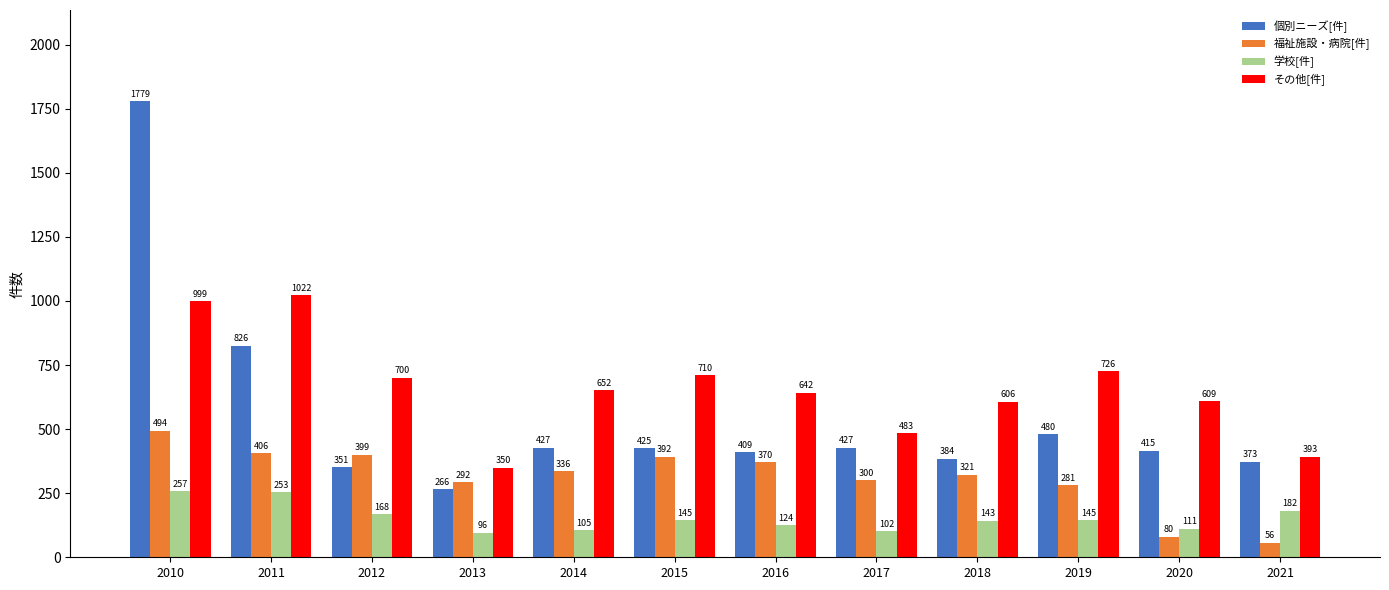

Reading left to right, extract all data points from this chart.

個別ニーズ[件]: 2010=1779	2011=826	2012=351	2013=266	2014=427	2015=425	2016=409	2017=427	2018=384	2019=480	2020=415	2021=373
福祉施設・病院[件]: 2010=494	2011=406	2012=399	2013=292	2014=336	2015=392	2016=370	2017=300	2018=321	2019=281	2020=80	2021=56
学校[件]: 2010=257	2011=253	2012=168	2013=96	2014=105	2015=145	2016=124	2017=102	2018=143	2019=145	2020=111	2021=182
その他[件]: 2010=999	2011=1022	2012=700	2013=350	2014=652	2015=710	2016=642	2017=483	2018=606	2019=726	2020=609	2021=393